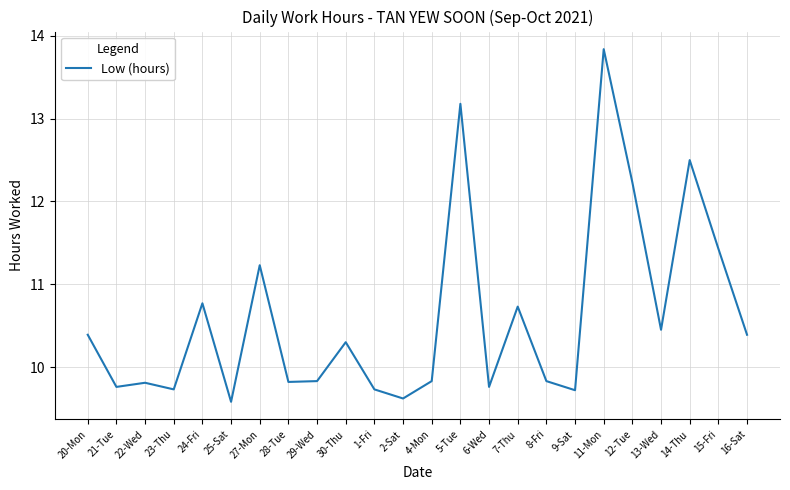

Where does the data first go above 10?

20-Mon